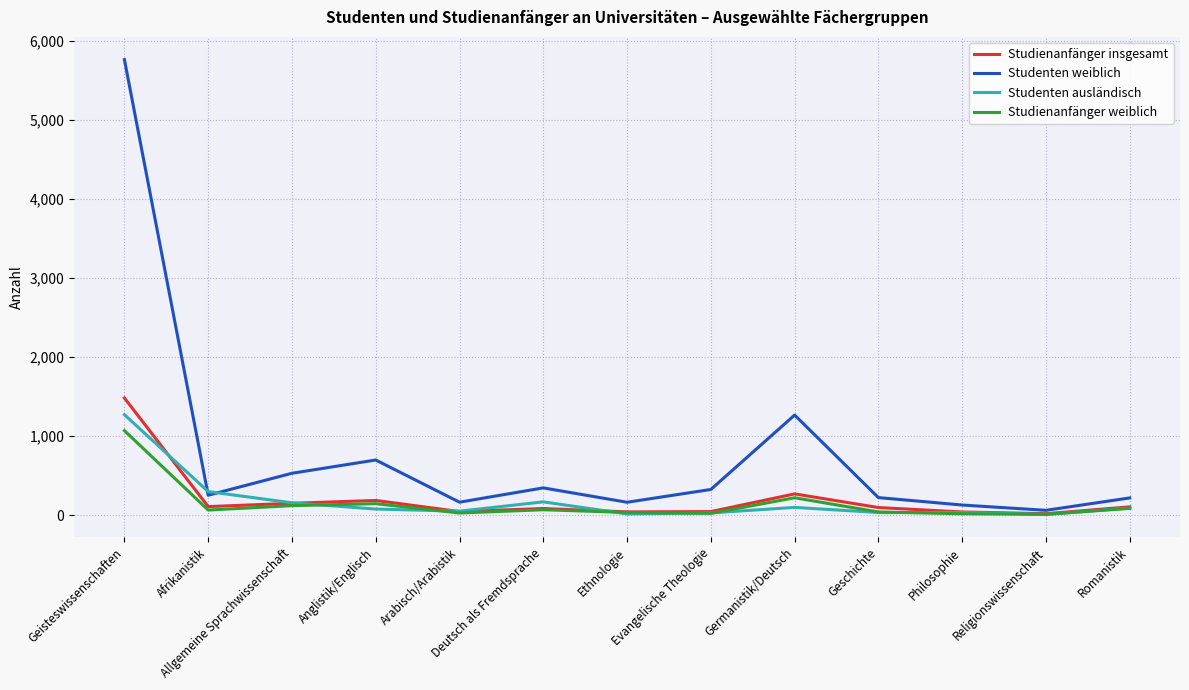

Which series has the largest total across all categories?

Studenten weiblich